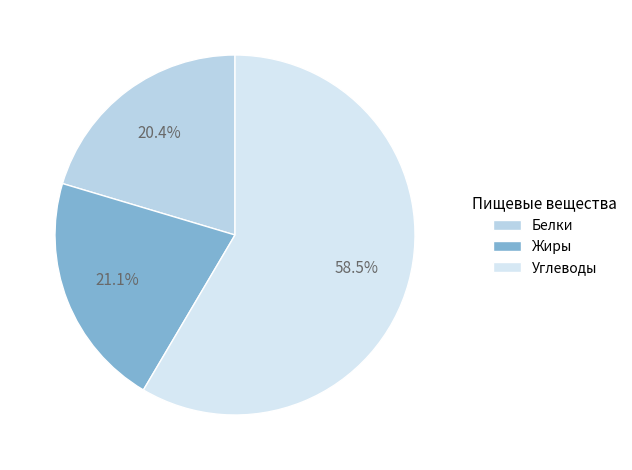

Which slice is the largest?

Углеводы